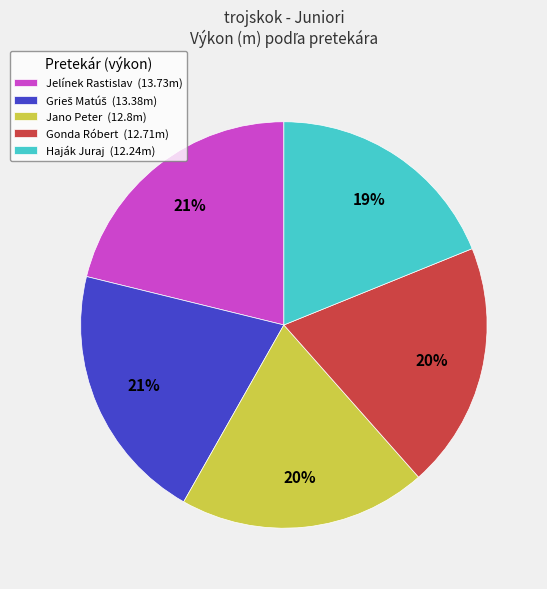

To the nearest percent, what is the difference between the Jano Peter and Jelínek Rastislav slice percentages?

1%